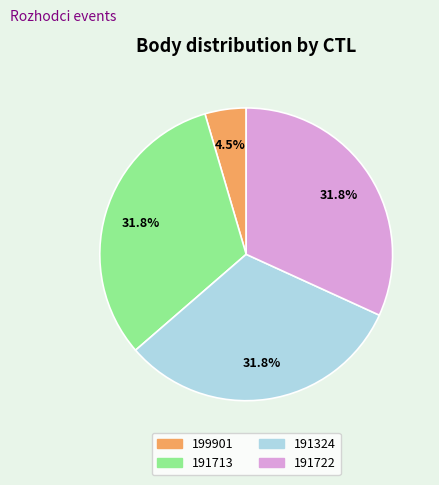

Does 191713 represent more than half of the total?

No